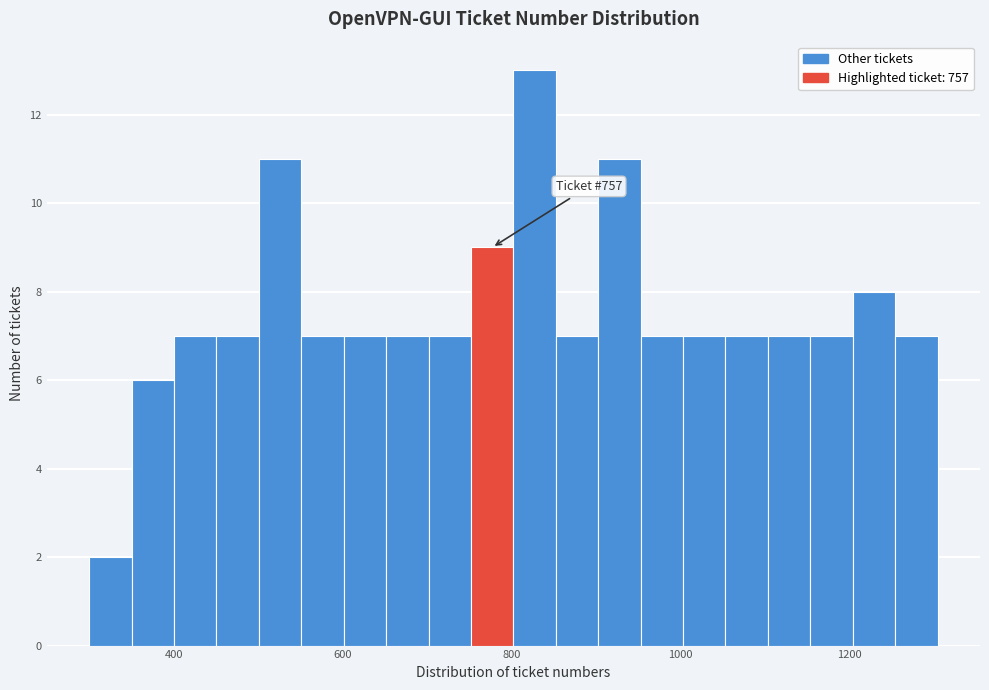

Around what value on the x-axis is the tallest bar? Give the approximate position of its centre, as read against the axis.

820